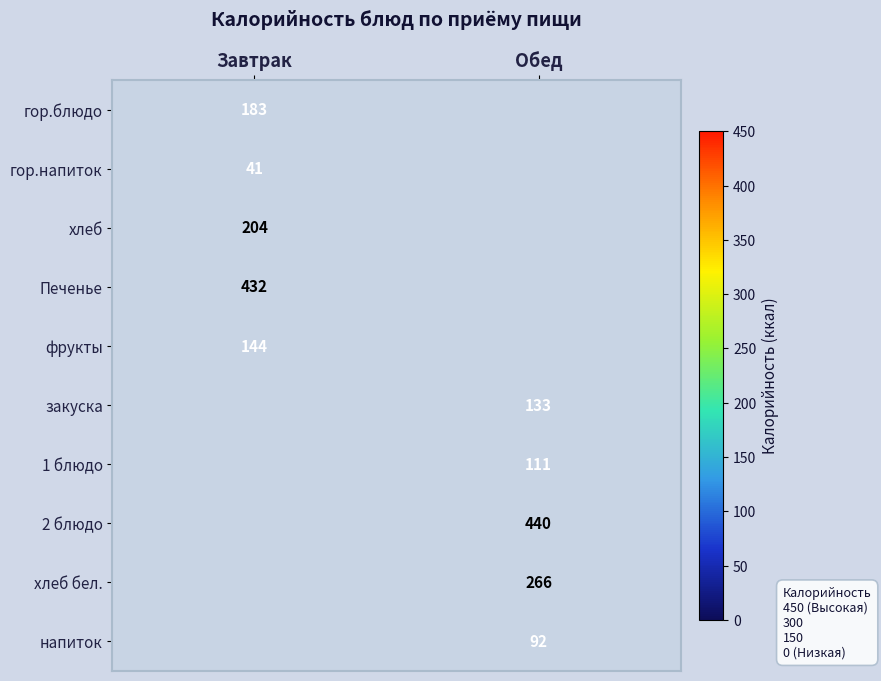

The хлеб бел. series shows 123 at Обед. True or false?

False